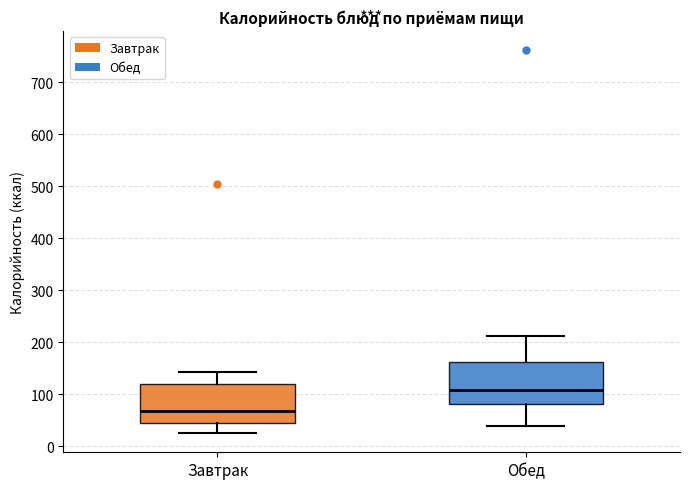

Reading left to right, read every box against the y-axis: the position of its median line, the range the box covers, and the ends of its whiskers. The values are not printed on the chart, so give them approximately, as read against the axis.

Завтрак: median 70, box 50 to 120, whiskers 30 to 140
Обед: median 110, box 80 to 160, whiskers 40 to 210